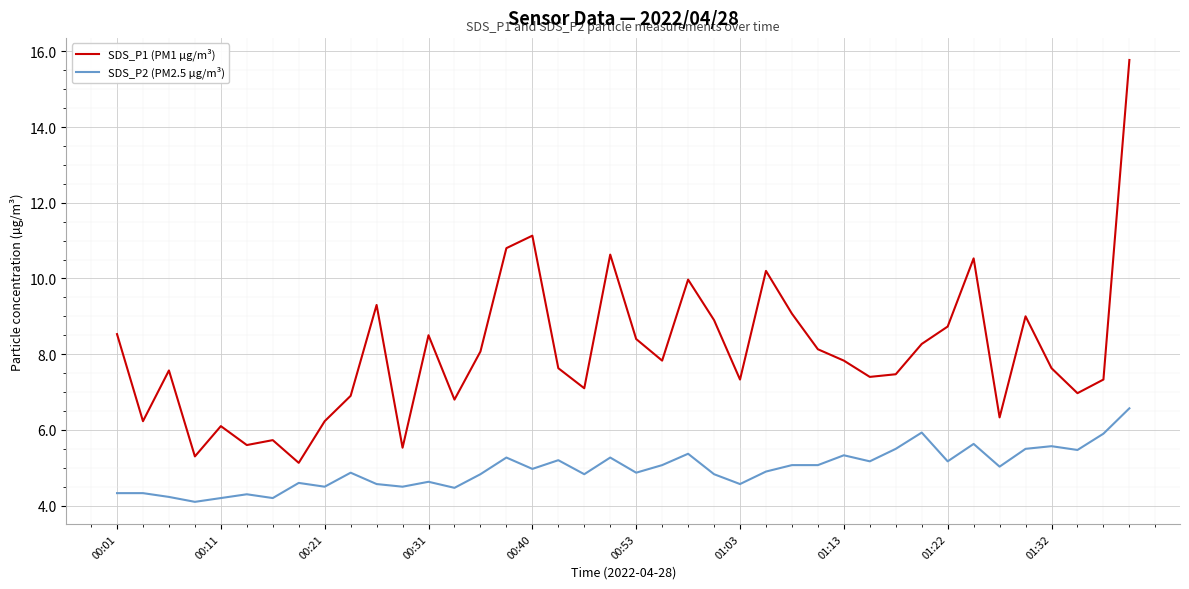

How many distinct data groups are displayed?

2